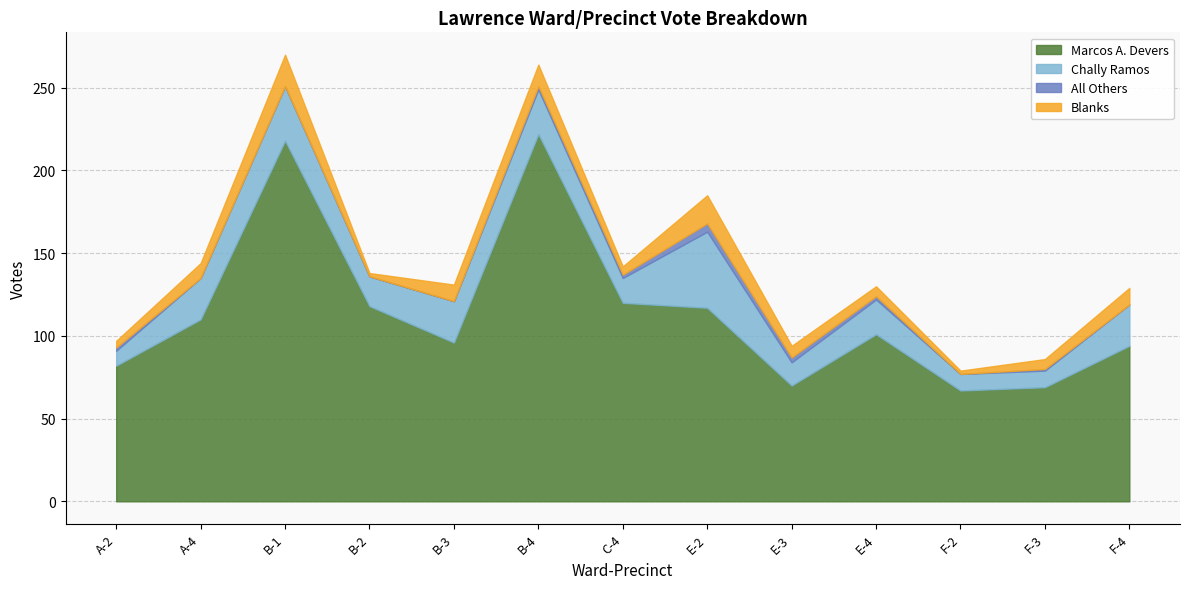

At which category does Blanks reach its first local peak?

B-1